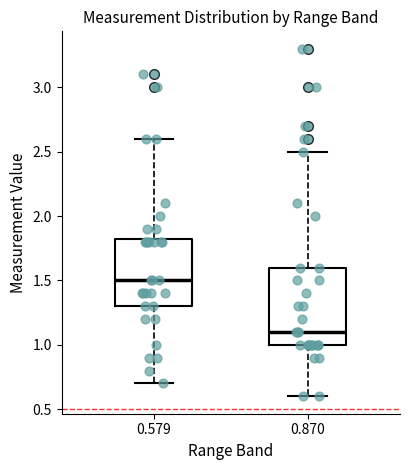

Which box is the tallest, from its lower edge to its upper edge?

0.870